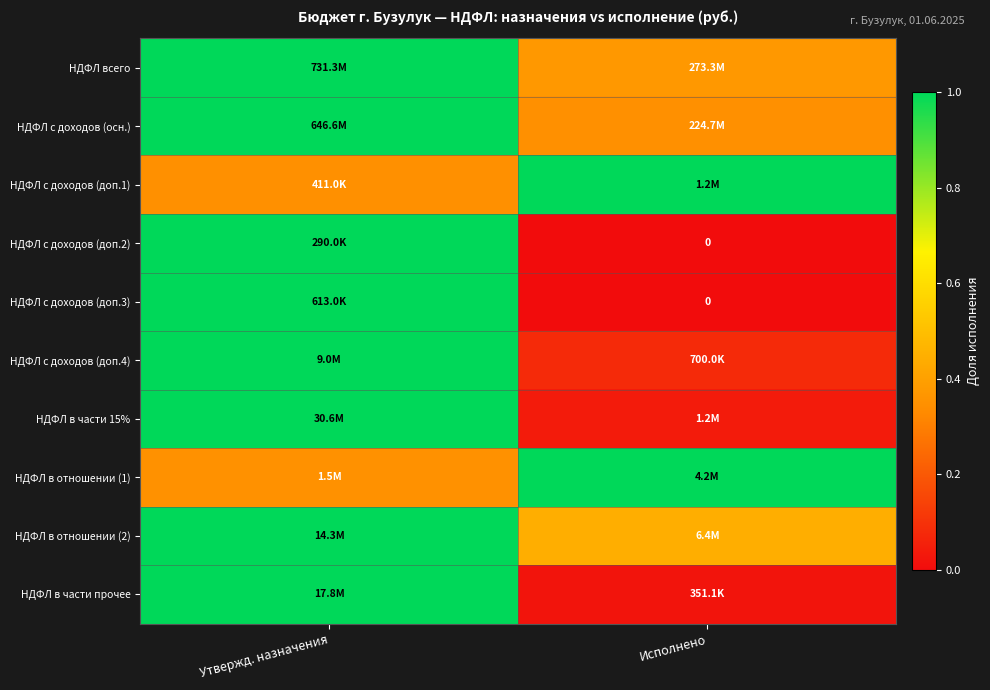

Rank the series at Исполнено from lowest to highest value.

НДФЛ с доходов (доп.2), НДФЛ с доходов (доп.3), НДФЛ в части прочее, НДФЛ в части 15%, НДФЛ с доходов (доп.4), НДФЛ с доходов (осн.), НДФЛ всего, НДФЛ в отношении (2), НДФЛ с доходов (доп.1), НДФЛ в отношении (1)